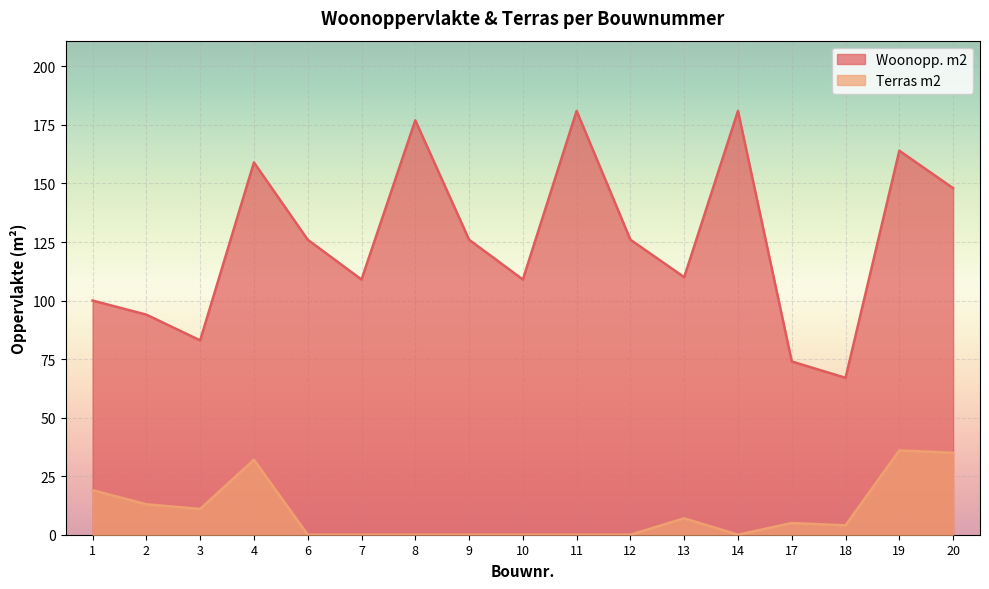

What is the spread (max minus min) of values at 4?

127